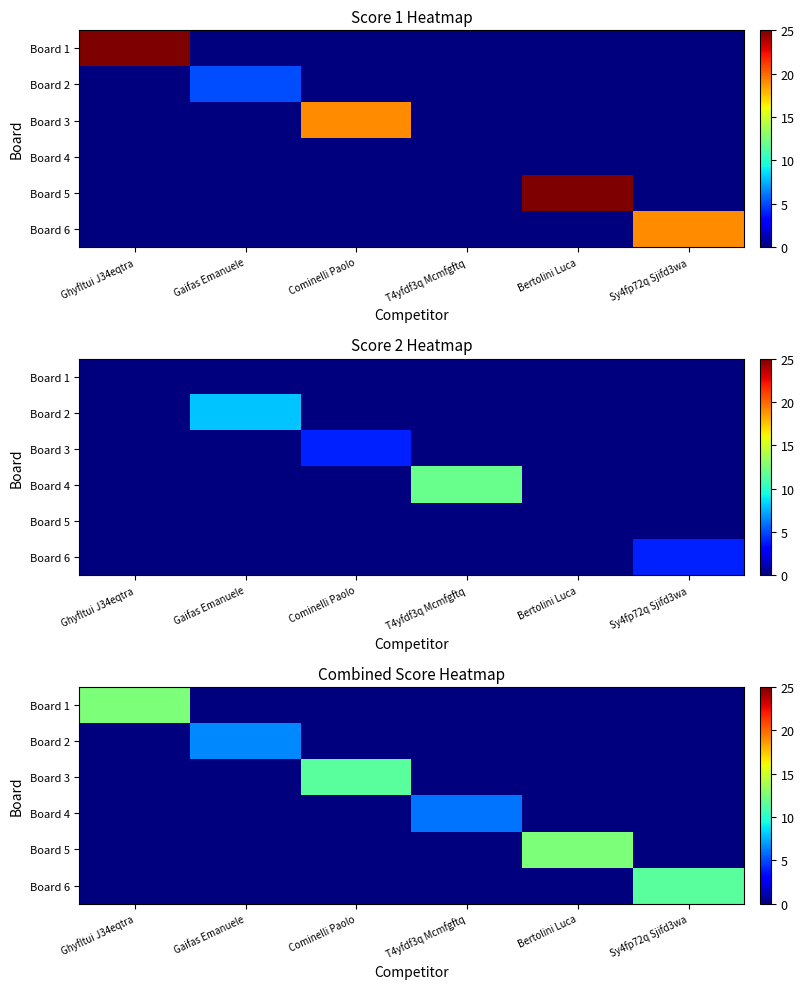

What is the spread (max minus min) of values at Sy4fp72q Sjifd3wa?

11.5